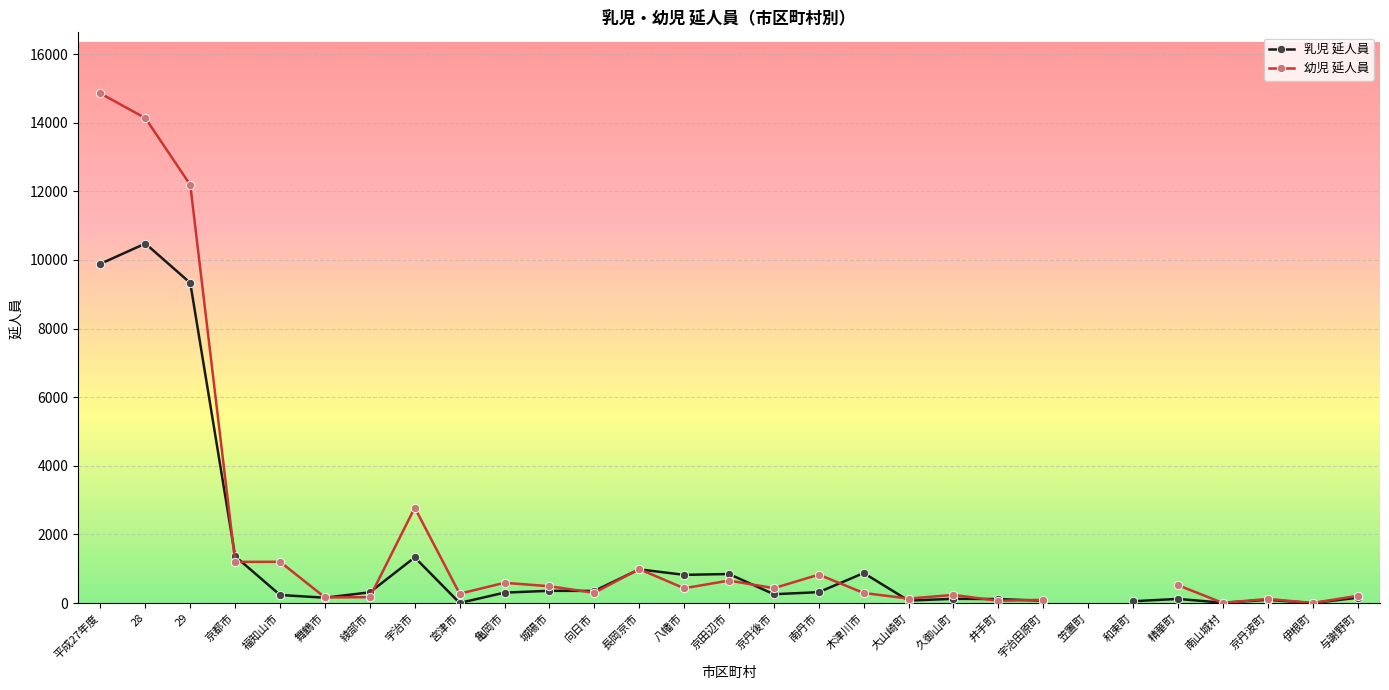

Between 宇治市 and 八幡市, which series saw the biggest shift?

幼児 延人員